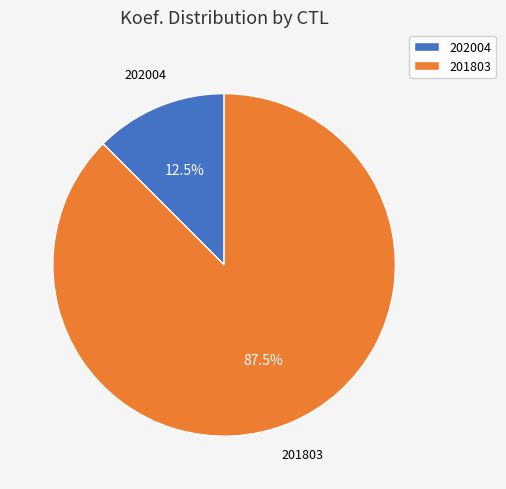

Count the number of slices in the pie.

2